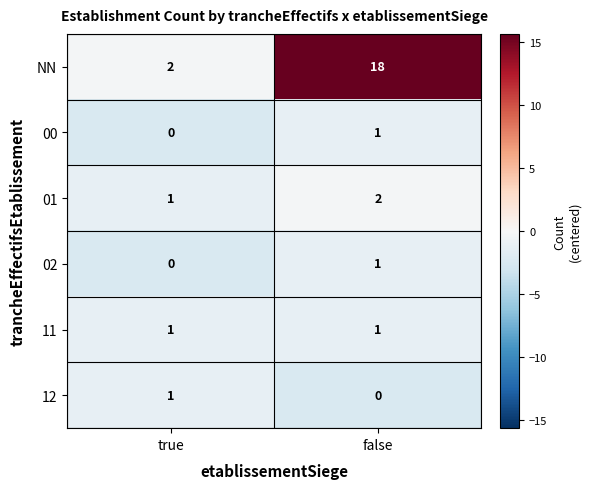

What is the average value of the NN series?

10